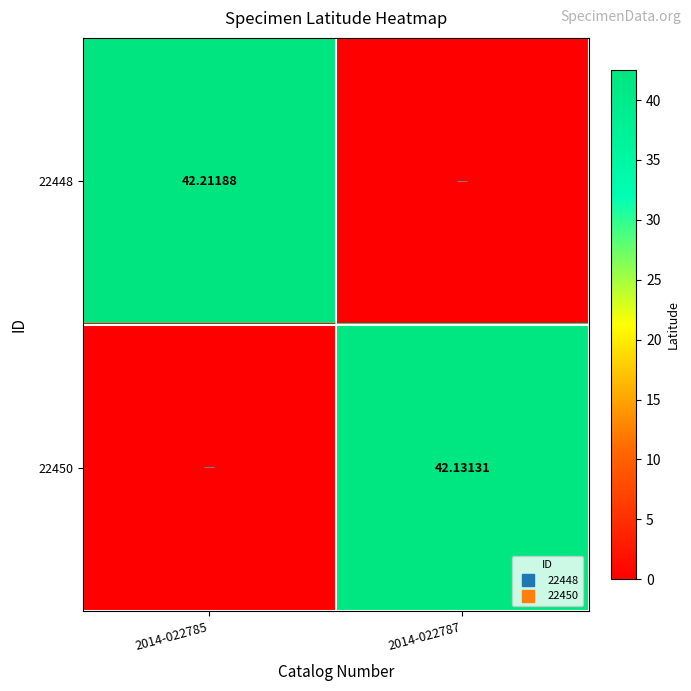

How many series are shown in this chart?

2